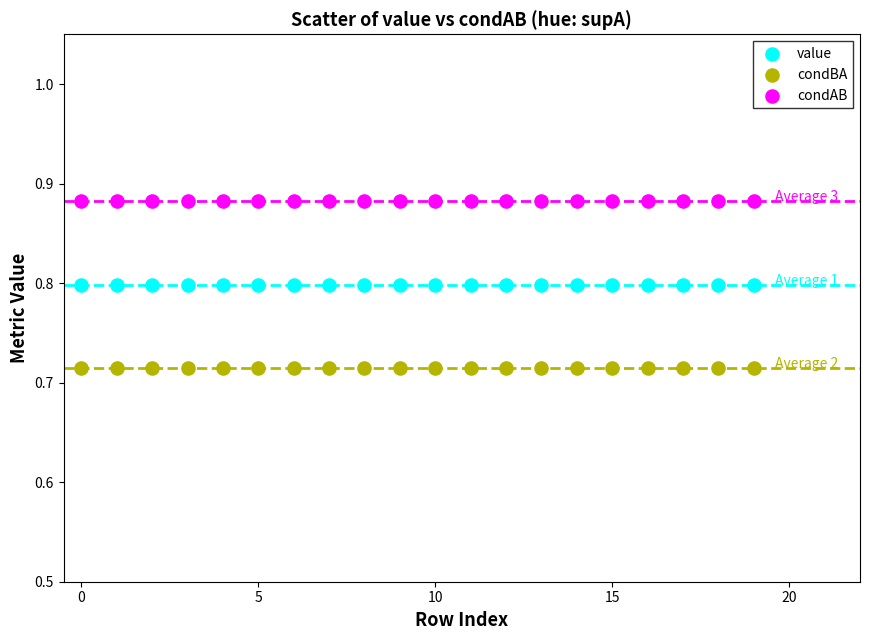

Which series contains the lowest Y value?

condBA